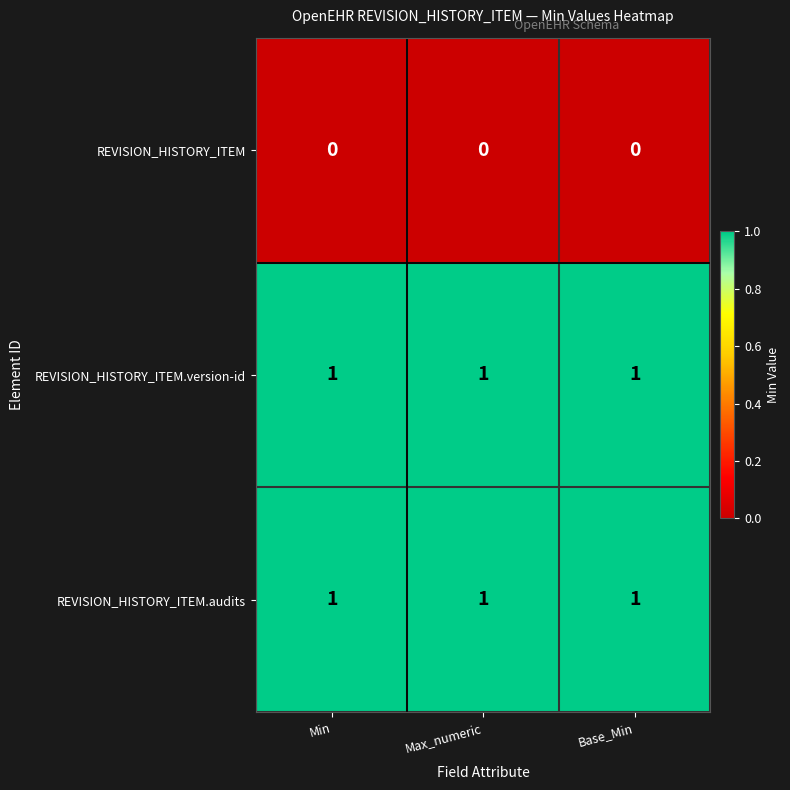

What is the sum of all REVISION_HISTORY_ITEM.audits values?

3